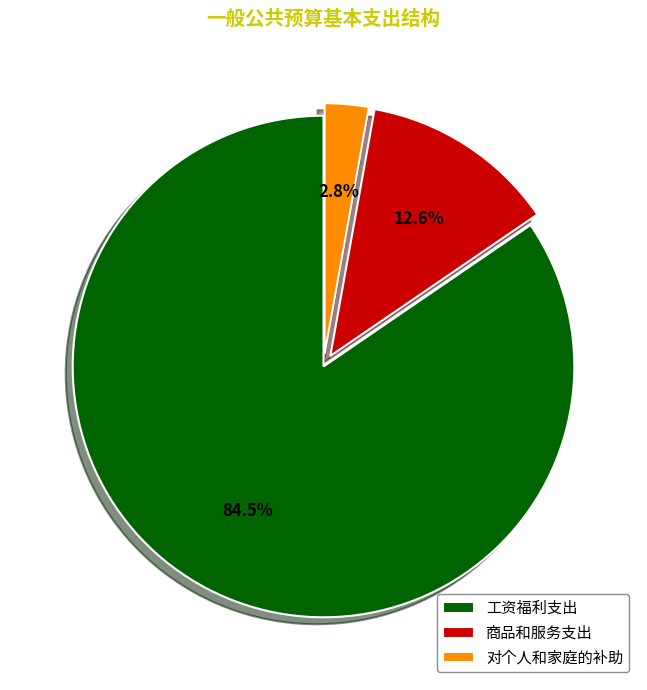

True or false: 对个人和家庭的补助 accounts for 16% of the total.

False